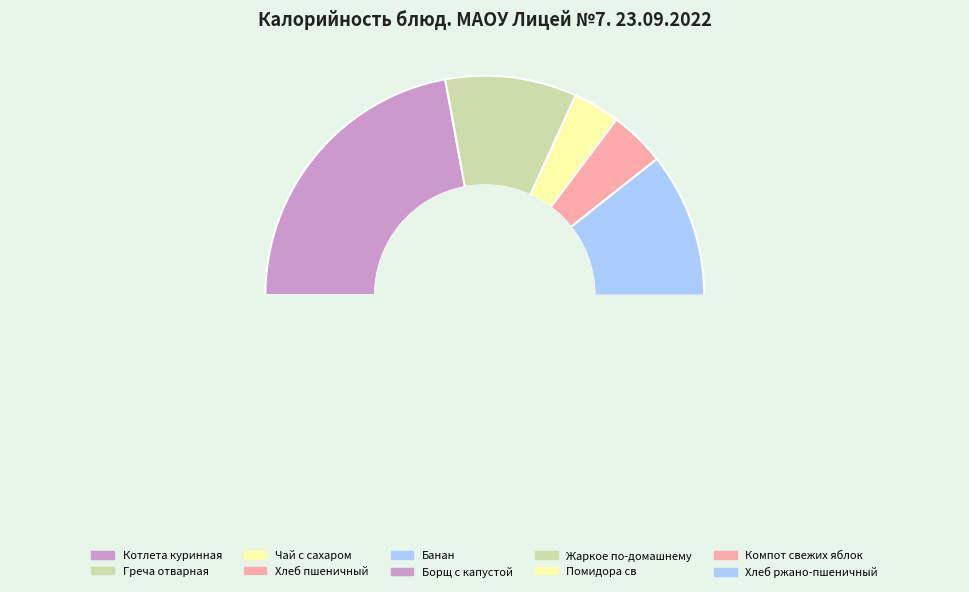

What is the ratio of the value at Жаркое по-домашнему to the value at Греча отварная?

1.7